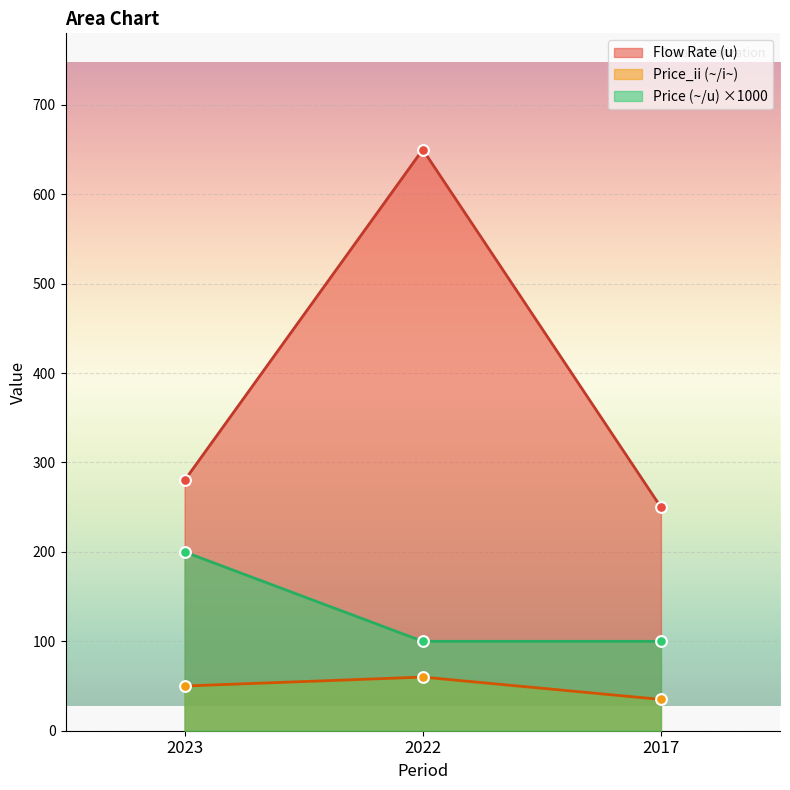

Is the value of Flow Rate (u) at 2017 greater than the value of Price (~/u) at 2017?

Yes